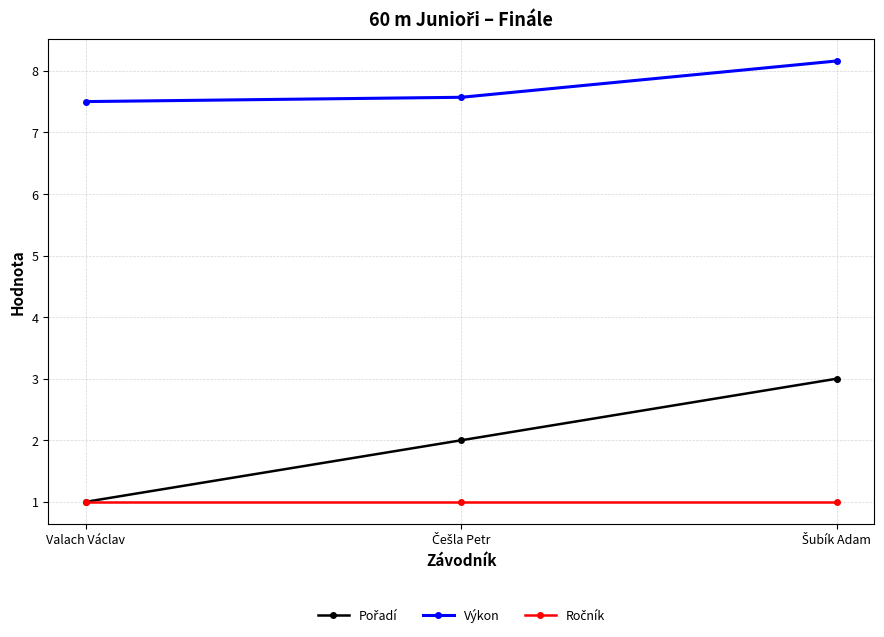

What is the maximum value shown in the chart?

8.2